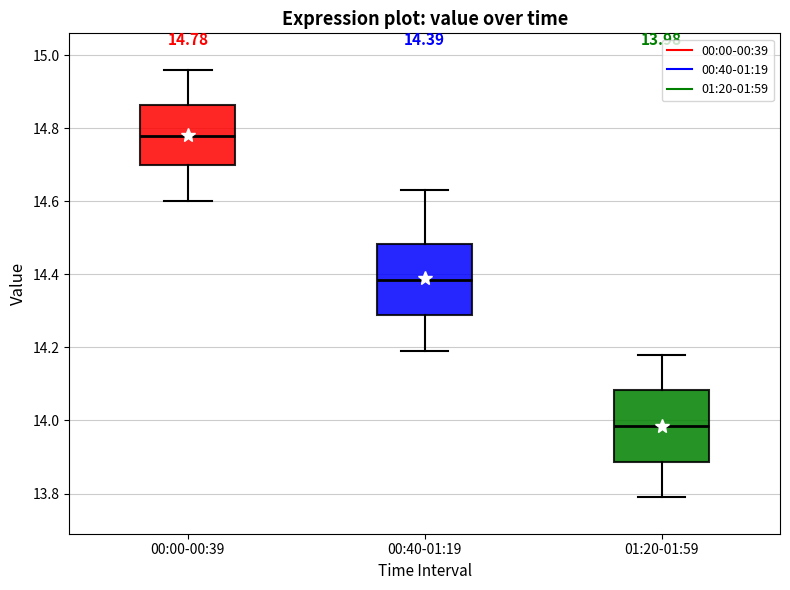

Which box has the highest median line?

00:00-00:39